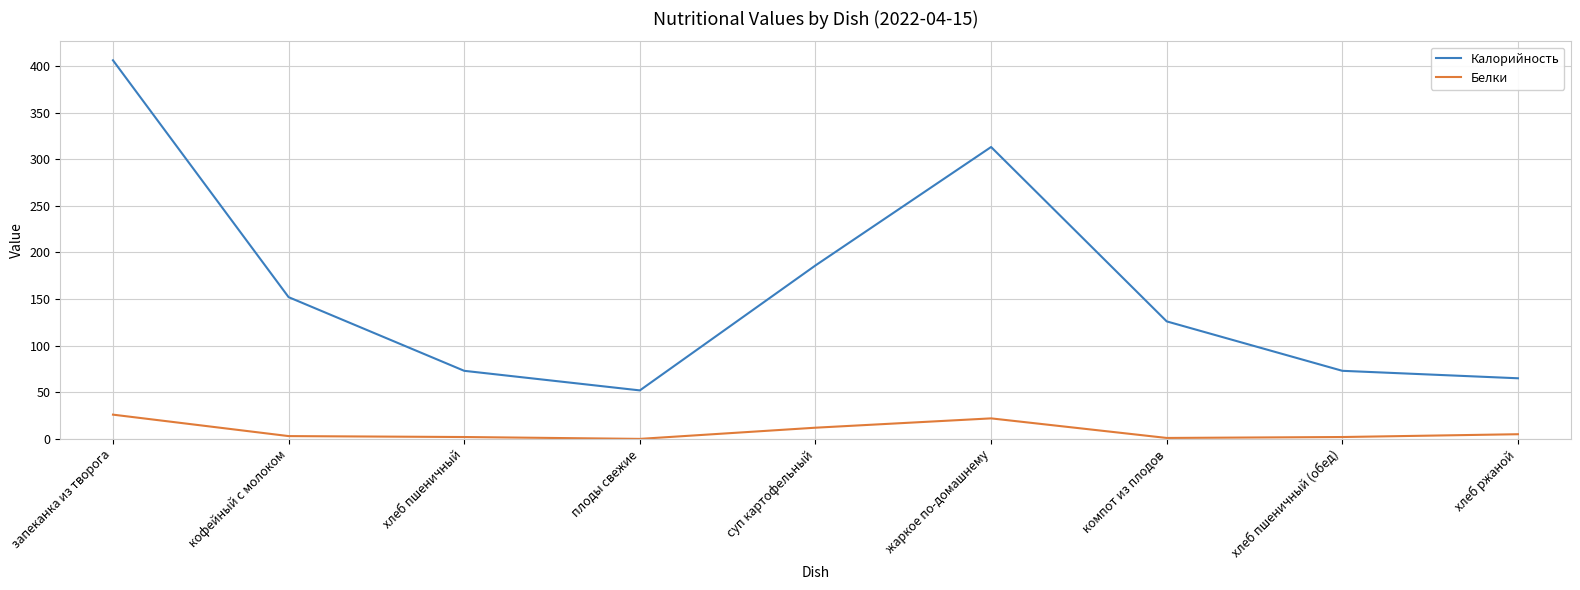

What is the difference between the second highest and minimum values in the Калорийность series?

261